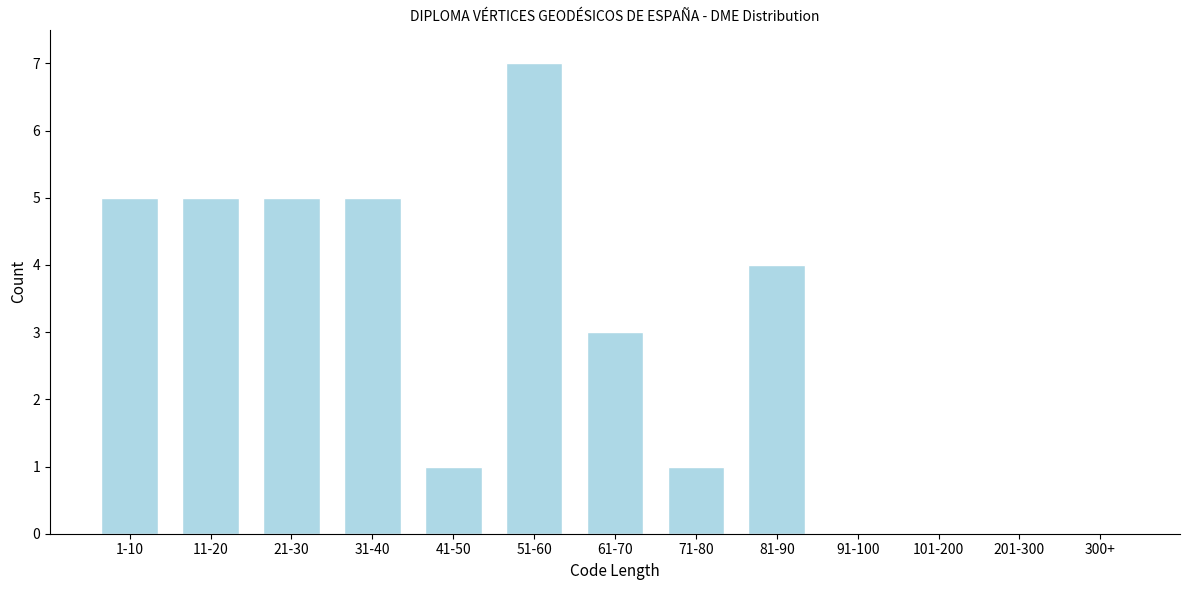

Reading left to right, extract all data points from this chart.

1-10=5	11-20=5	21-30=5	31-40=5	41-50=1	51-60=7	61-70=3	71-80=1	81-90=4	91-100=0	101-200=0	201-300=0	300+=0